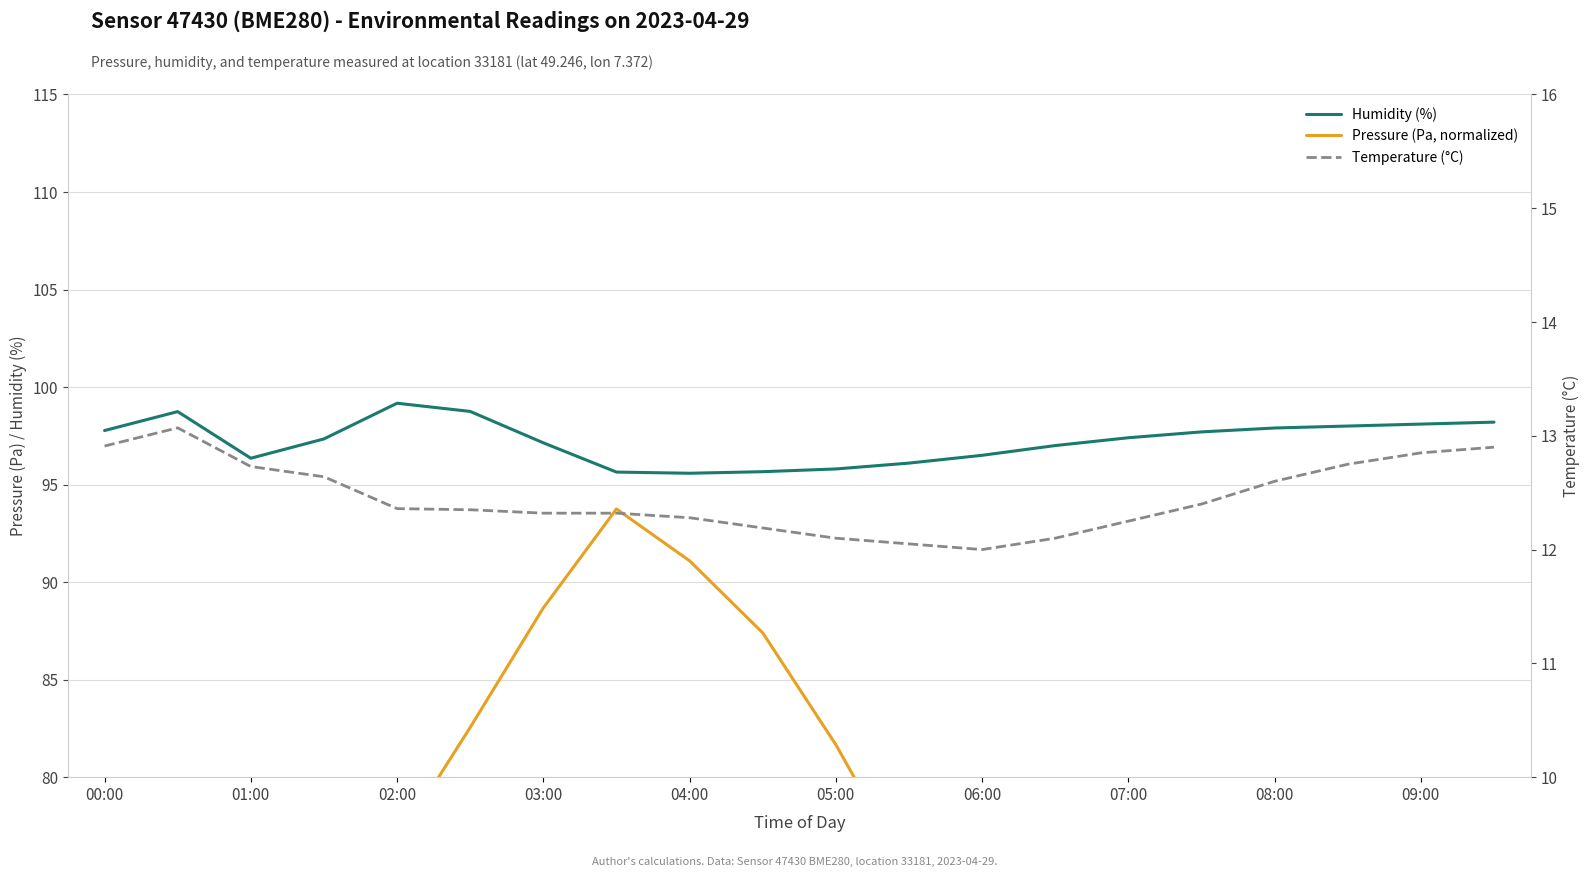

The value of Humidity (%) at 04:00 is 95.6. True or false?

True